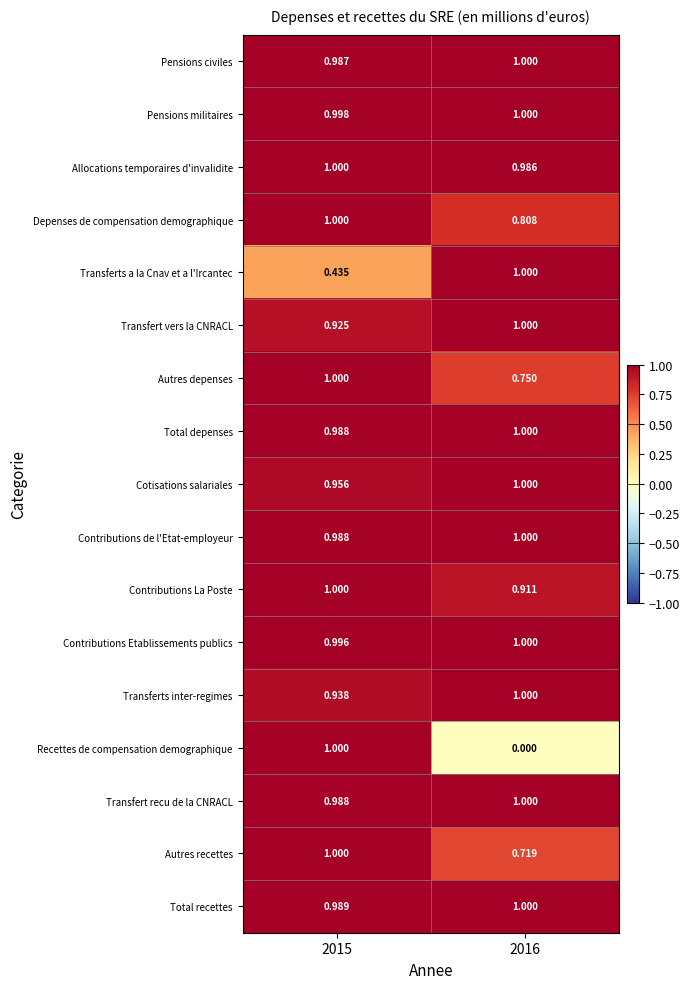

Between 2015 and 2016, which series saw the biggest shift?

Recettes de compensation demographique